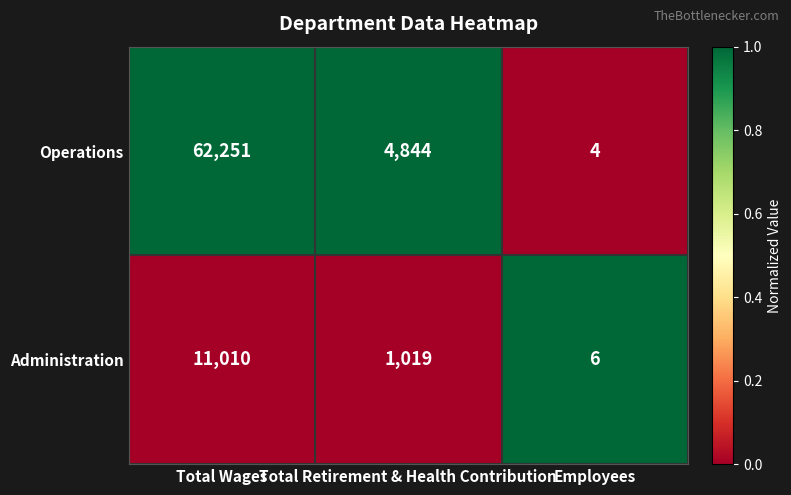

What is the difference between the highest and lowest values at Total Wages?

51241